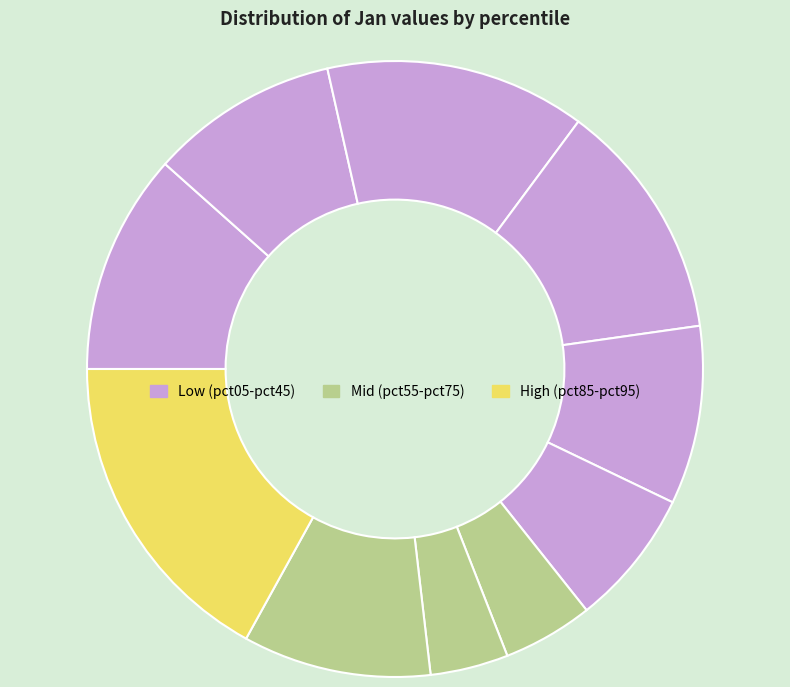

How many segments does this pie chart have?

10